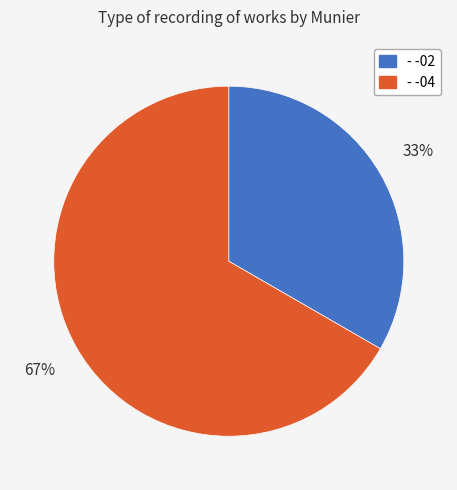

The - -04 slice represents 54% of the pie. True or false?

False